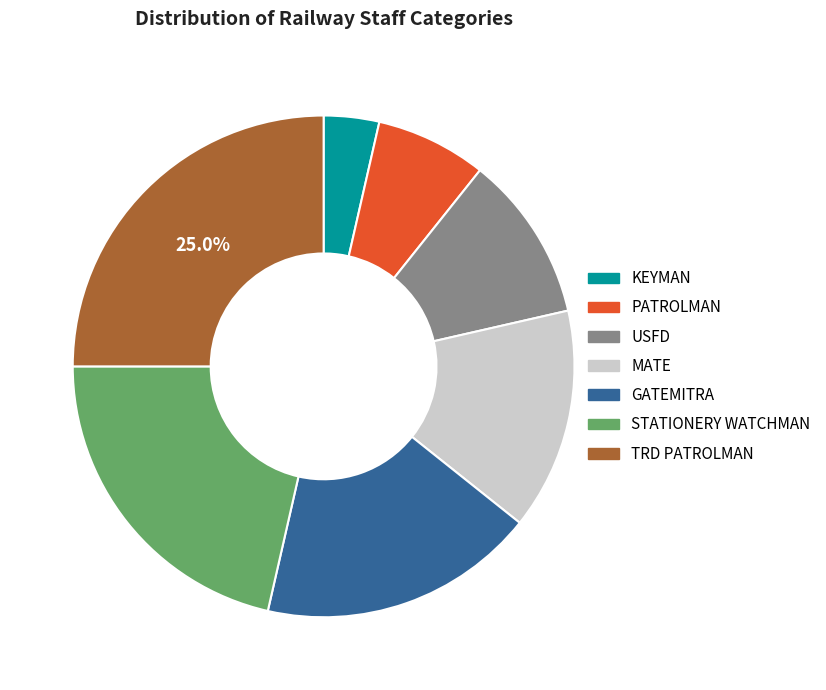

The STATIONERY WATCHMAN slice represents 31% of the pie. True or false?

False